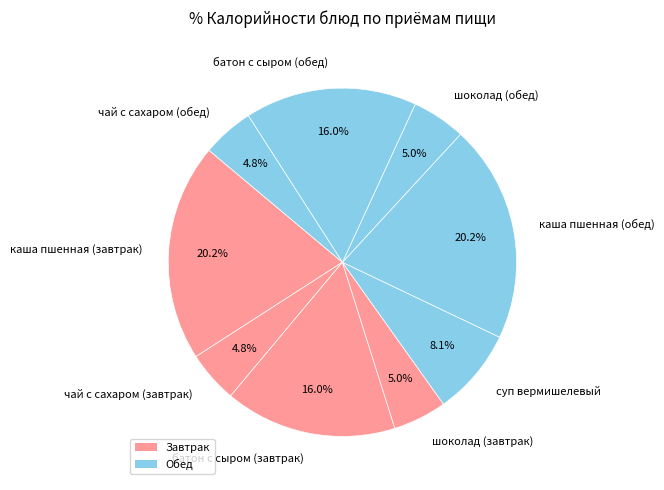

Does батон с сыром (обед) represent more than half of the total?

No